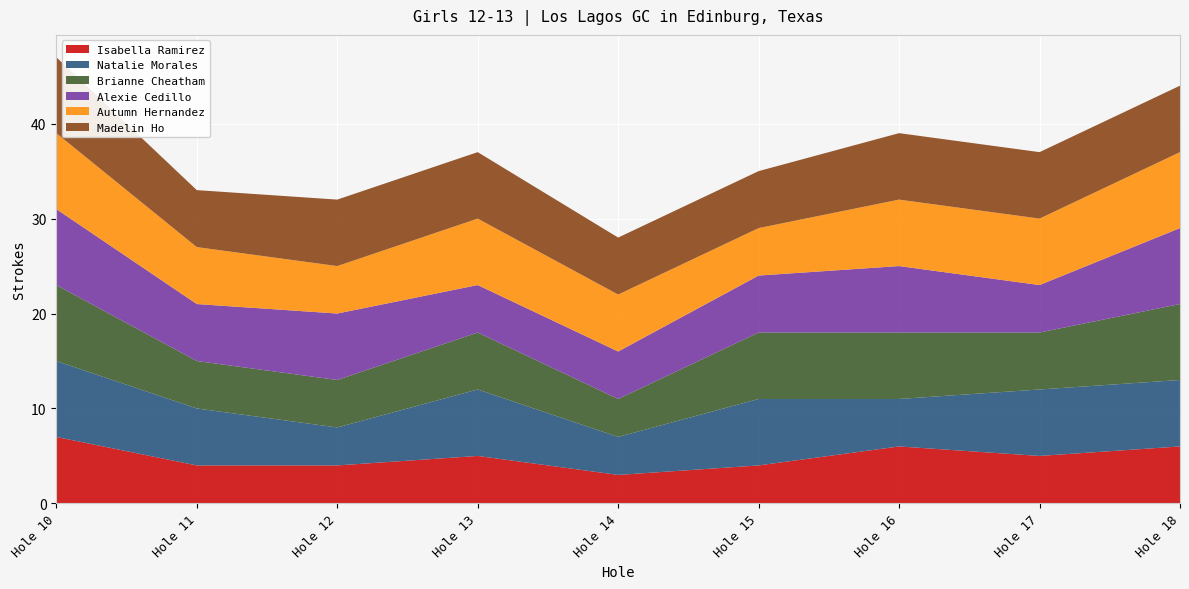

Reading left to right, list all the values displayed in this chart.

Isabella Ramirez: 7	4	4	5	3	4	6	5	6
Natalie Morales: 8	6	4	7	4	7	5	7	7
Brianne Cheatham: 8	5	5	6	4	7	7	6	8
Alexie Cedillo: 8	6	7	5	5	6	7	5	8
Autumn Hernandez: 8	6	5	7	6	5	7	7	8
Madelin Ho: 8	6	7	7	6	6	7	7	7